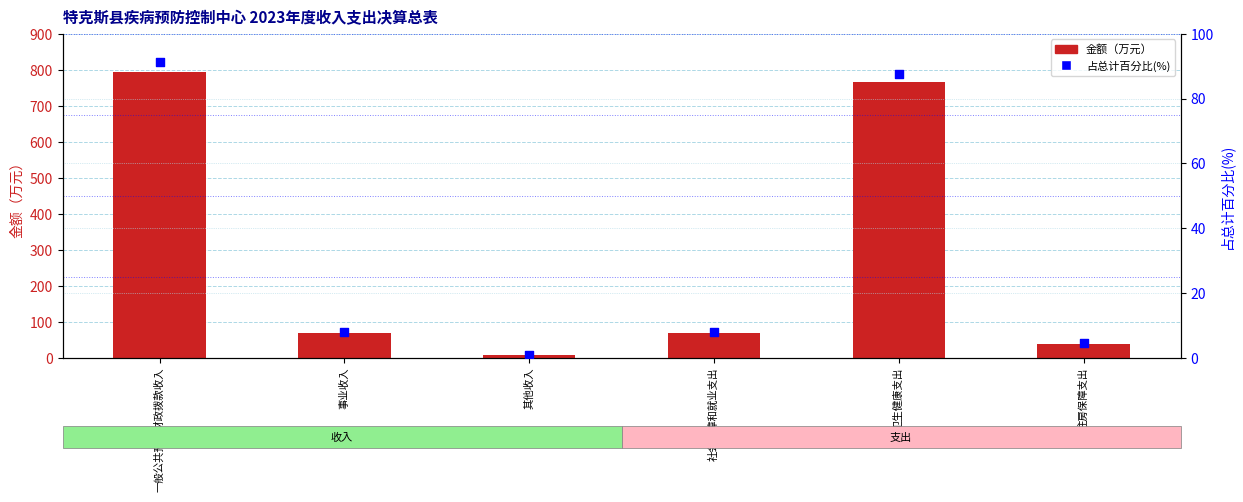

Which series has the largest total across all categories?

金额（万元）